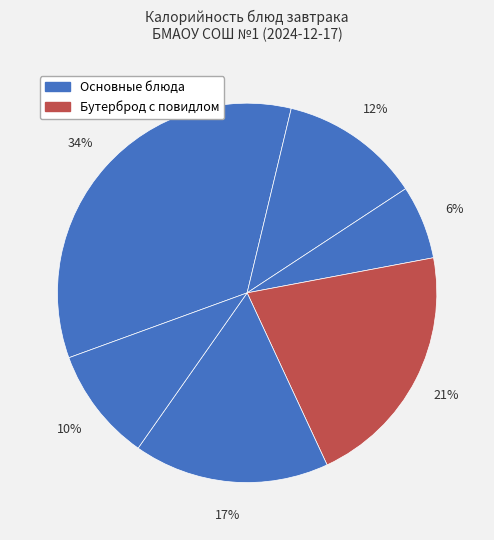

Is there a majority slice in this chart?

No